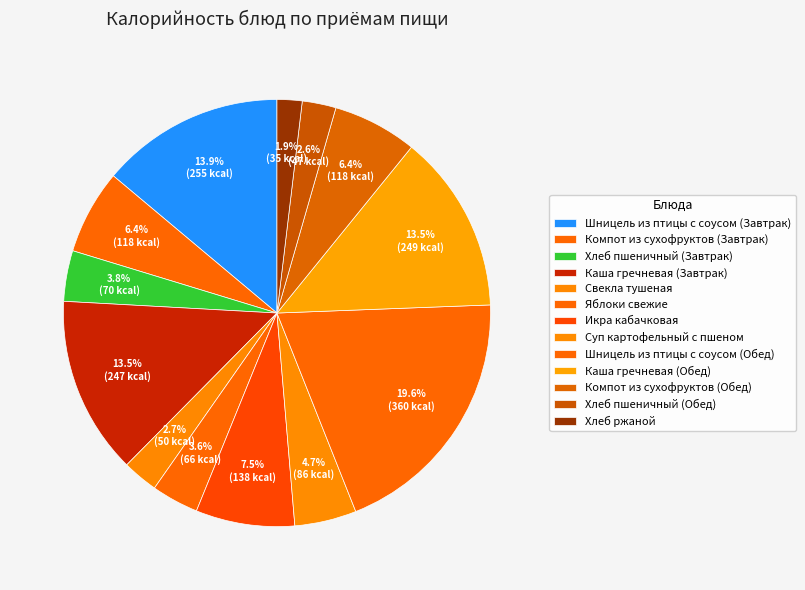

To the nearest percent, what is the average slice percentage?

8%